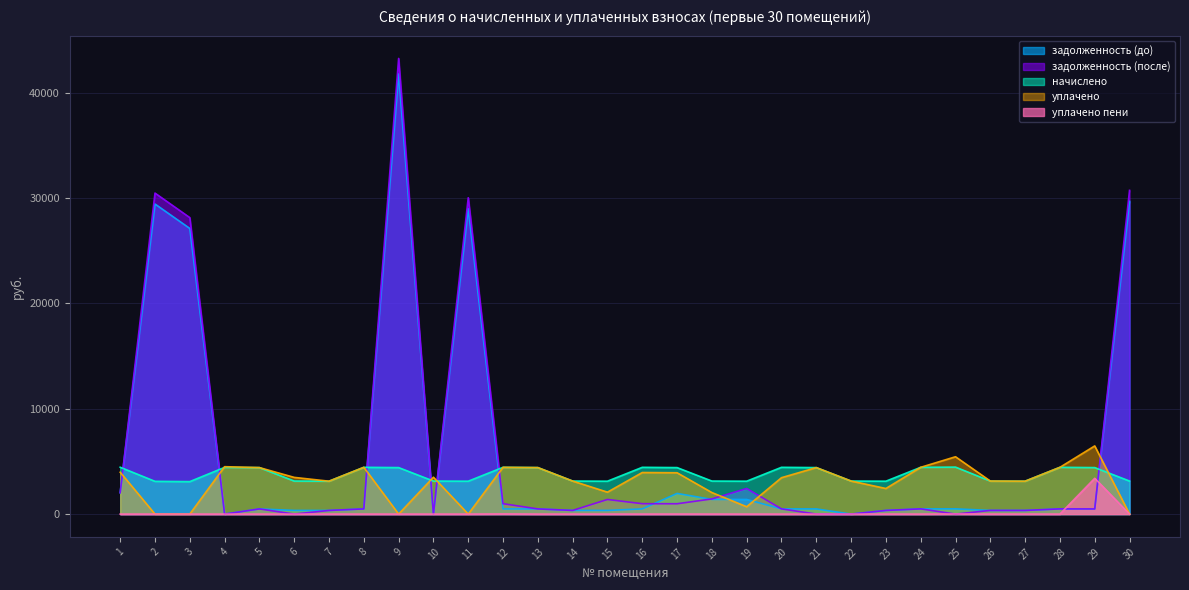

Rank the series at 2 from highest to lowest value.

задолженность (после), задолженность (до), начислено, уплачено, уплачено пени